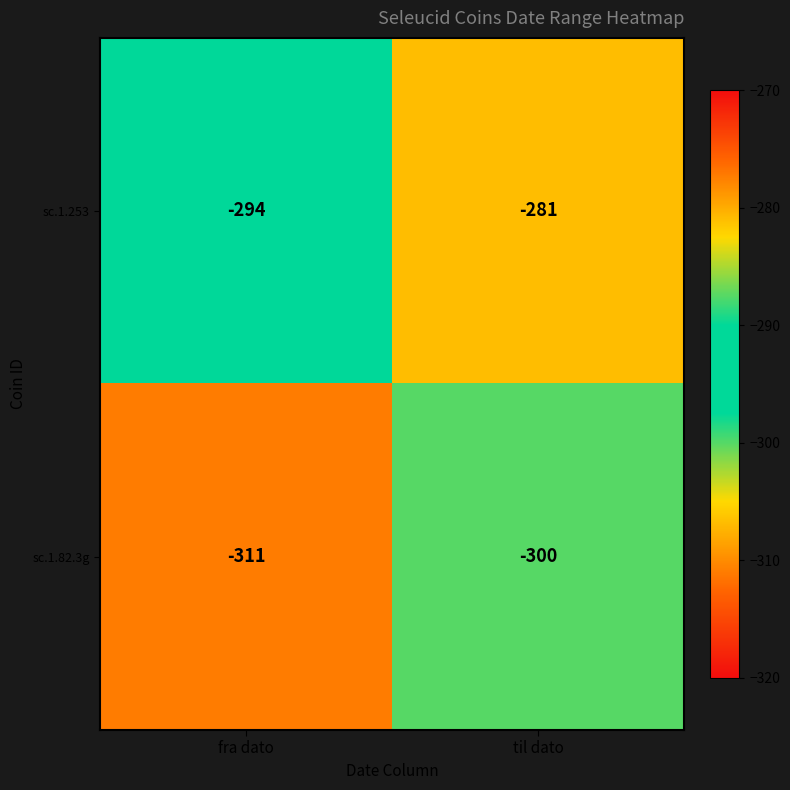

Reading right to left, what are all the values shown in this chart?

sc.1.253: til dato=-281	fra dato=-294
sc.1.82.3g: til dato=-300	fra dato=-311